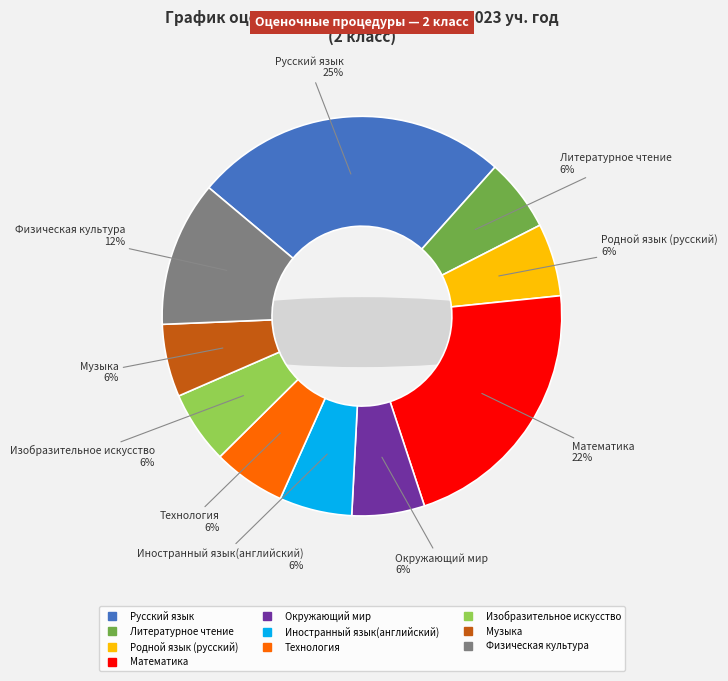

How many slices are in this pie chart?

10